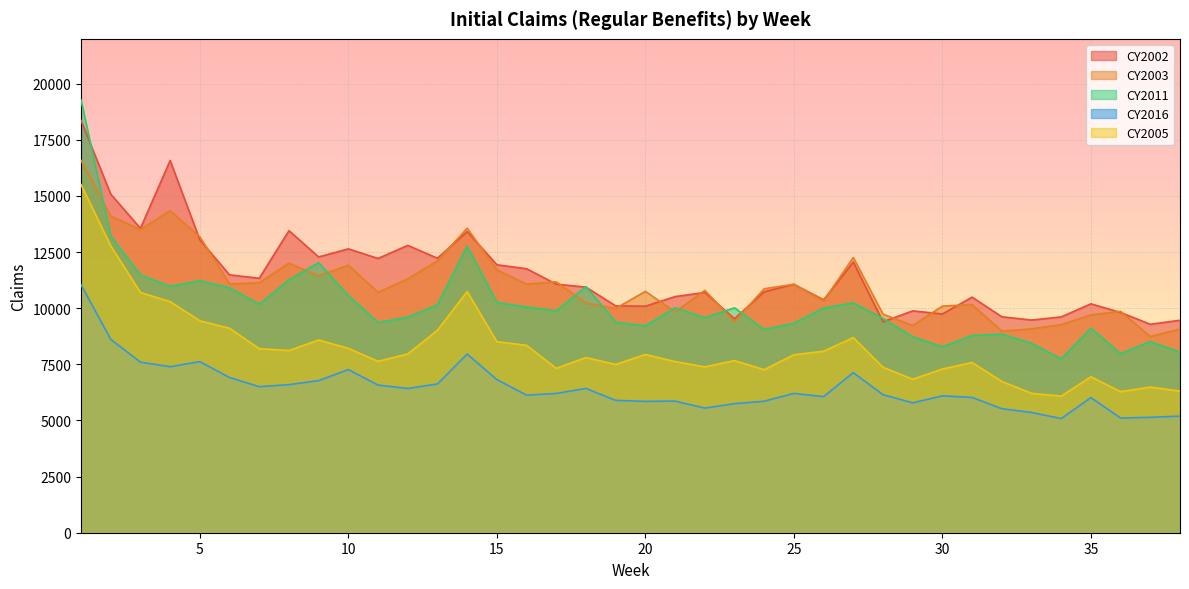

What is the difference between the maximum and minimum values in the CY2002 series?

9077